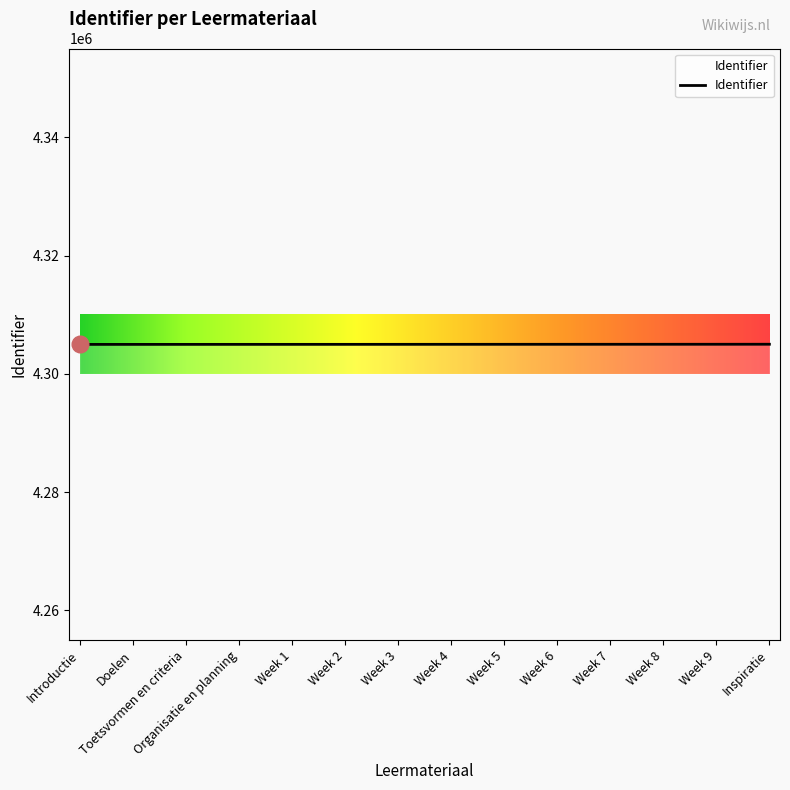

Is this an area chart (filled region under the line)?

No